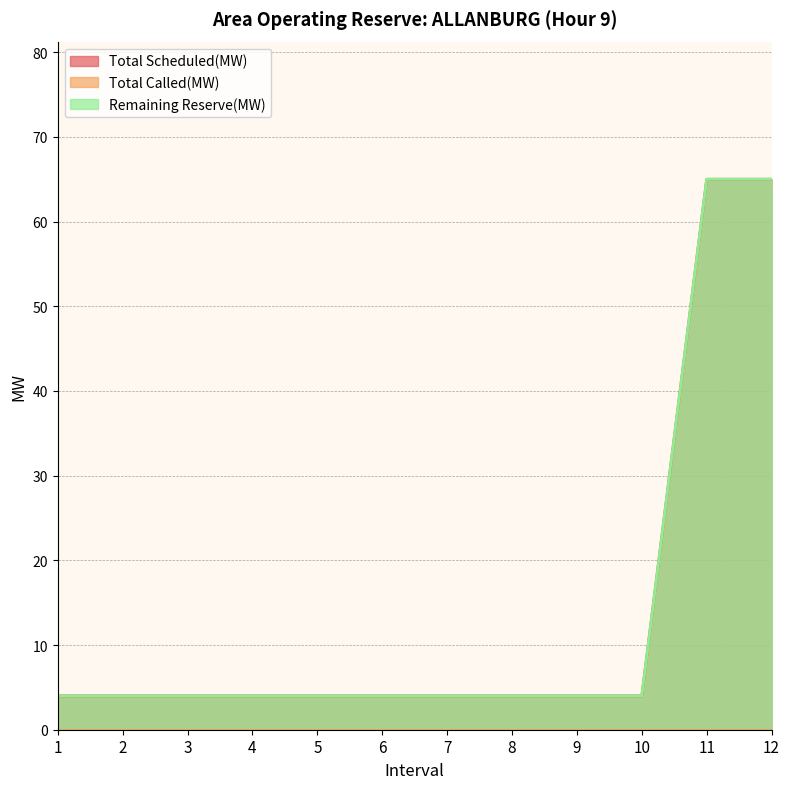

What value does the Remaining Reserve(MW) series have at 2, to the nearest 5?

5